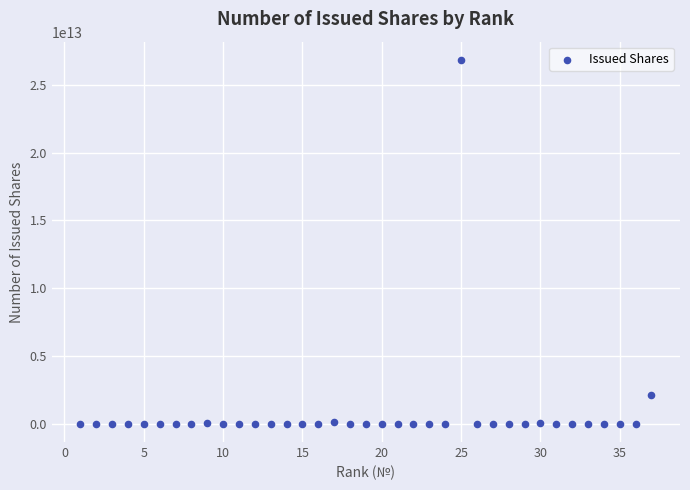

What is the range of X values (max minus min)?

36